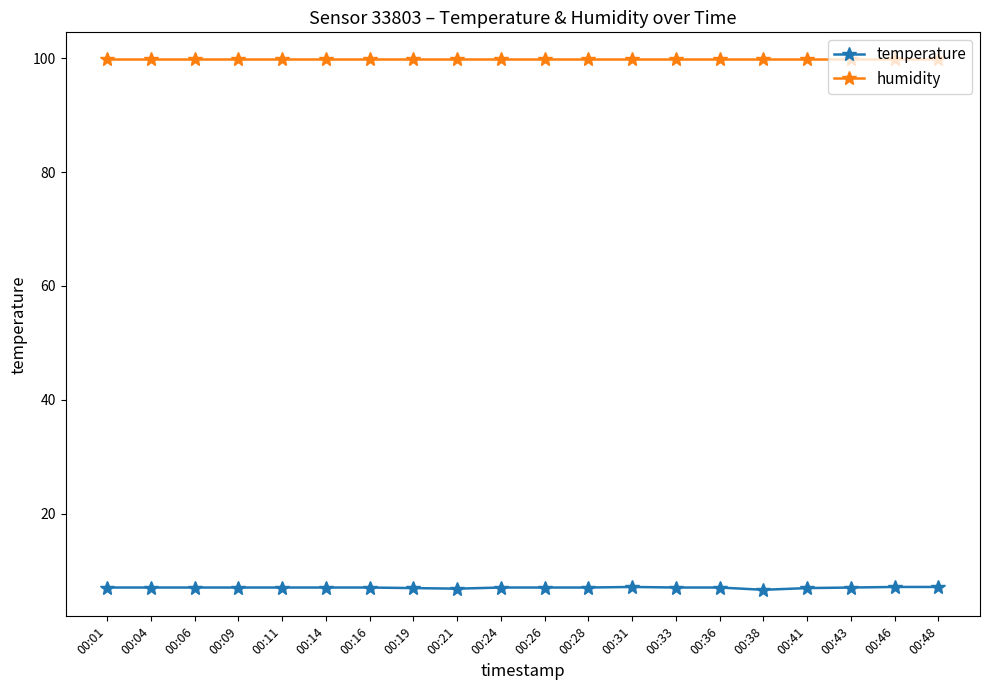

What is the lowest value of the humidity series?

99.9